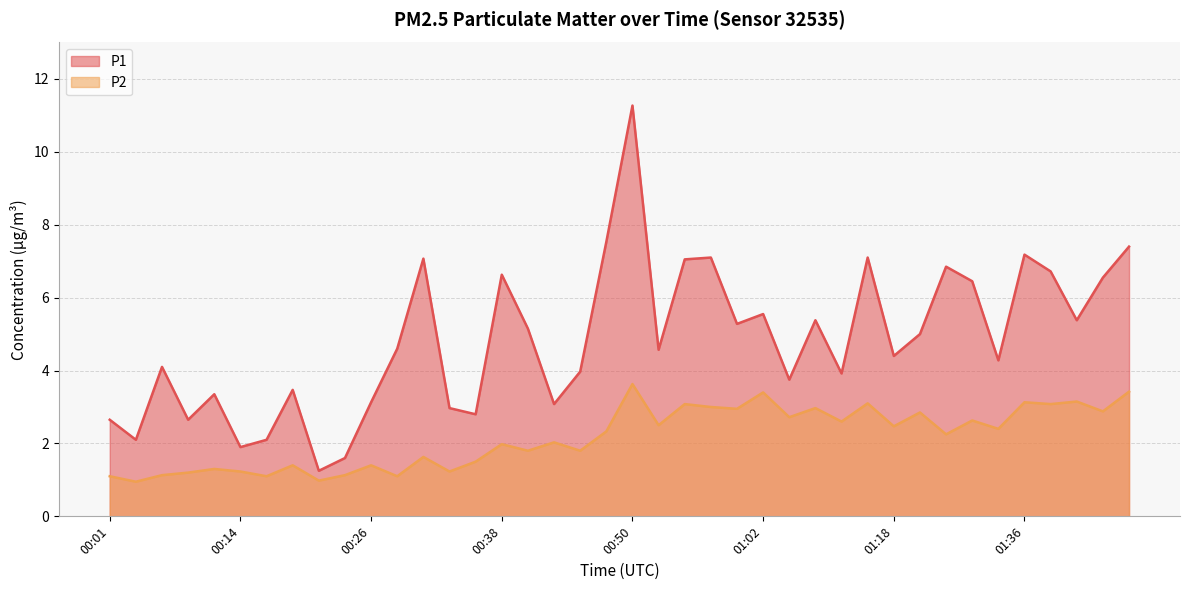

What is the minimum value for P2?

0.9